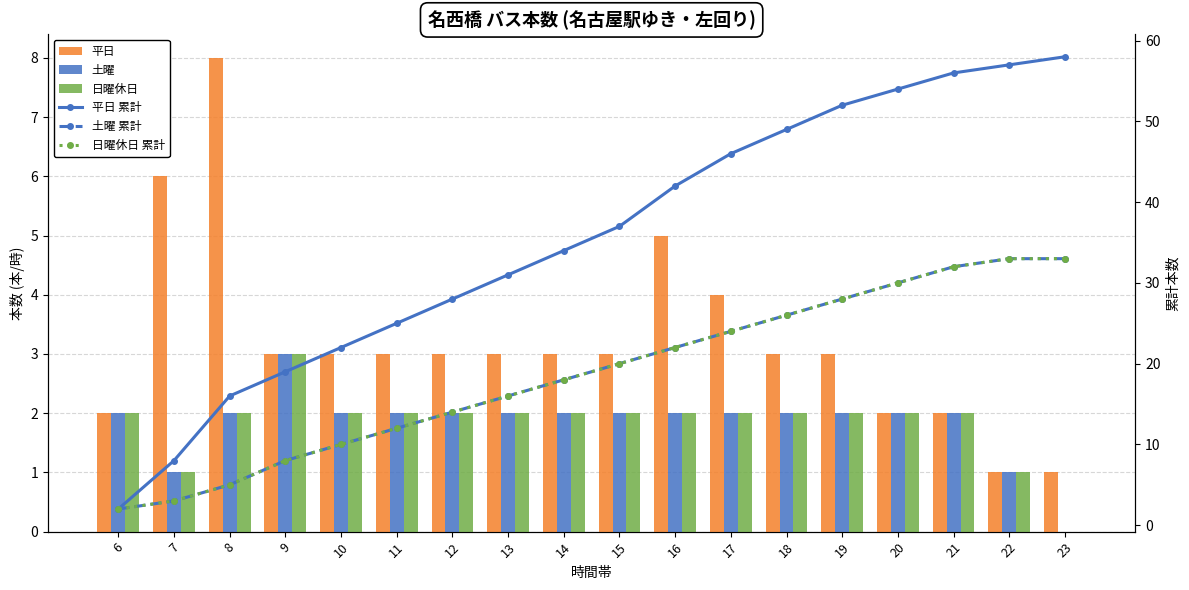

What is the approximate value of 日曜休日 at 16?

2